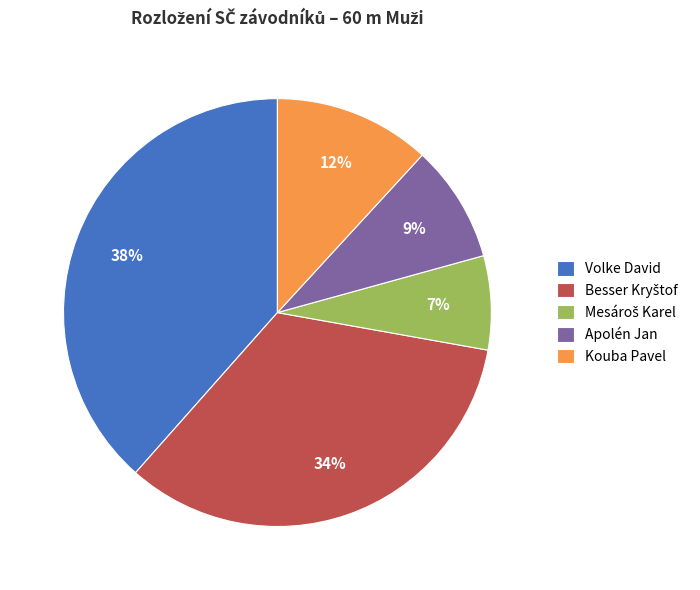

What is the ratio of the value at Volke David to the value at Kouba Pavel?

3.2